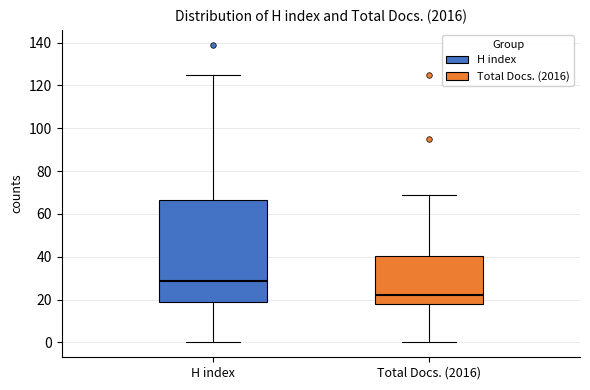

Which box has the highest median line?

H index